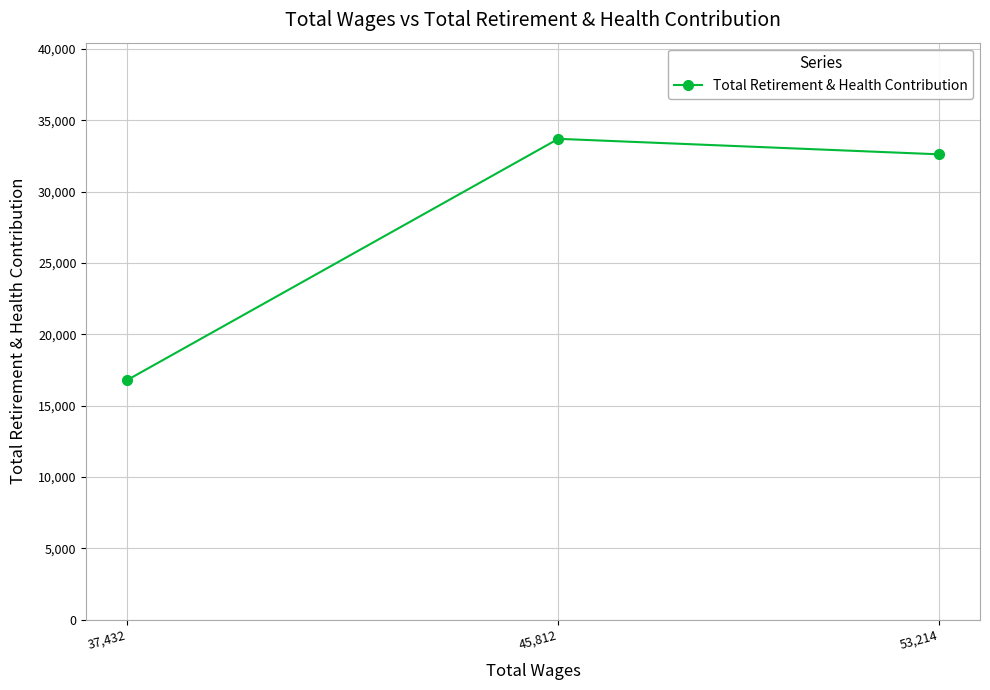

What is the minimum value shown in the chart?

16785